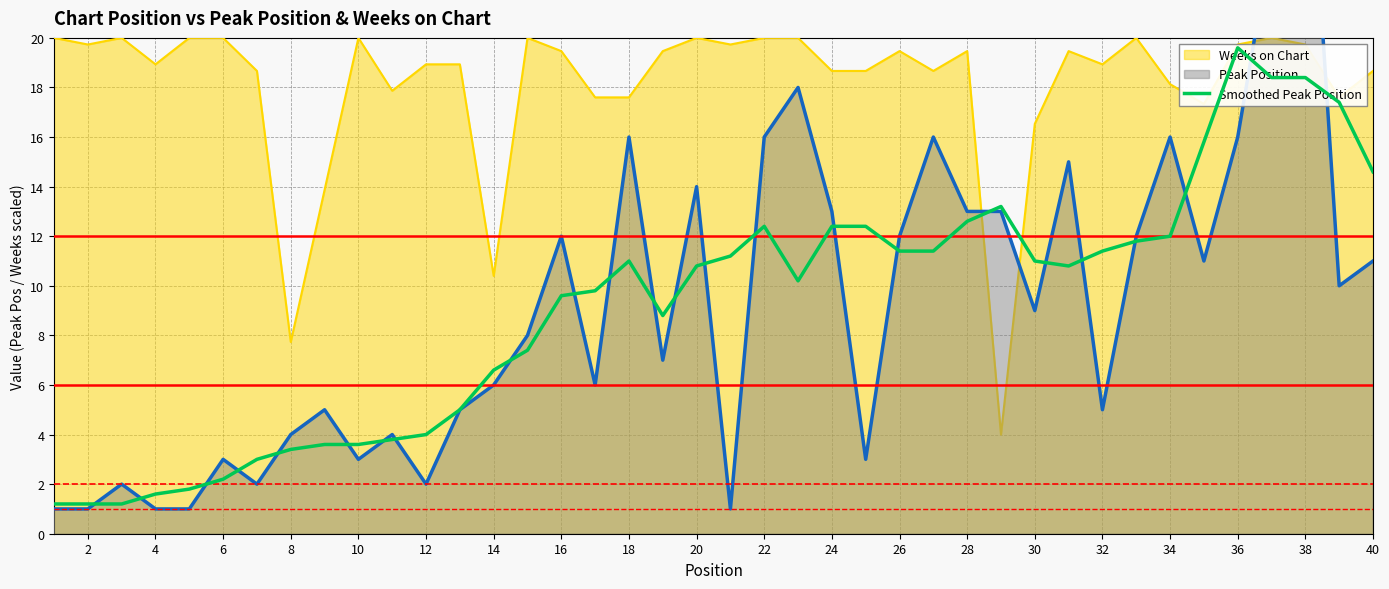

What is the highest value of the Weeks on Chart series?

20.0